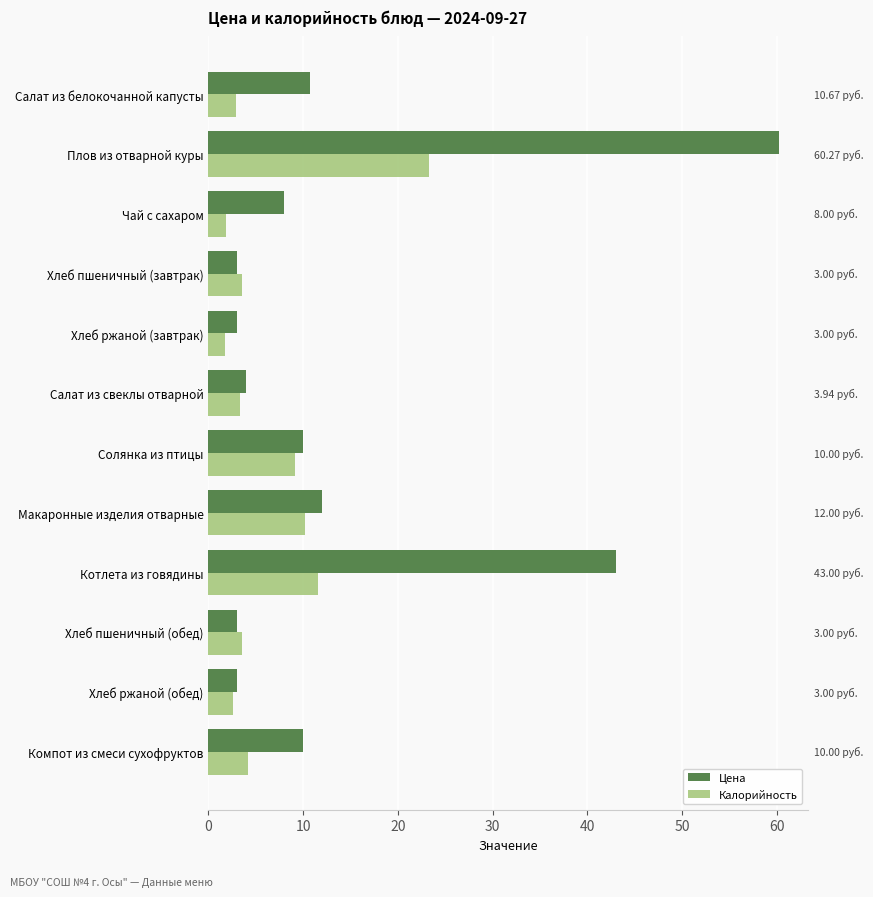

What is the sum of the Цена values at Салат из белокочанной капусты and Макаронные изделия отварные?

22.7